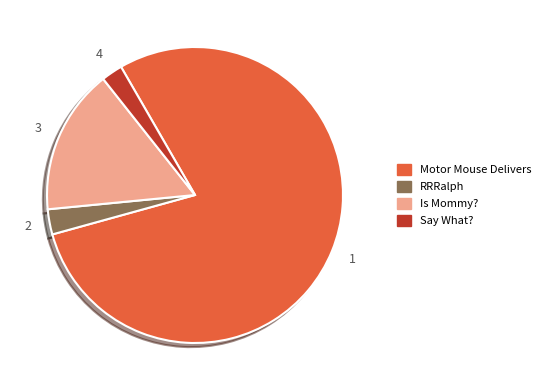

Is Is Mommy? the majority of the pie?

No